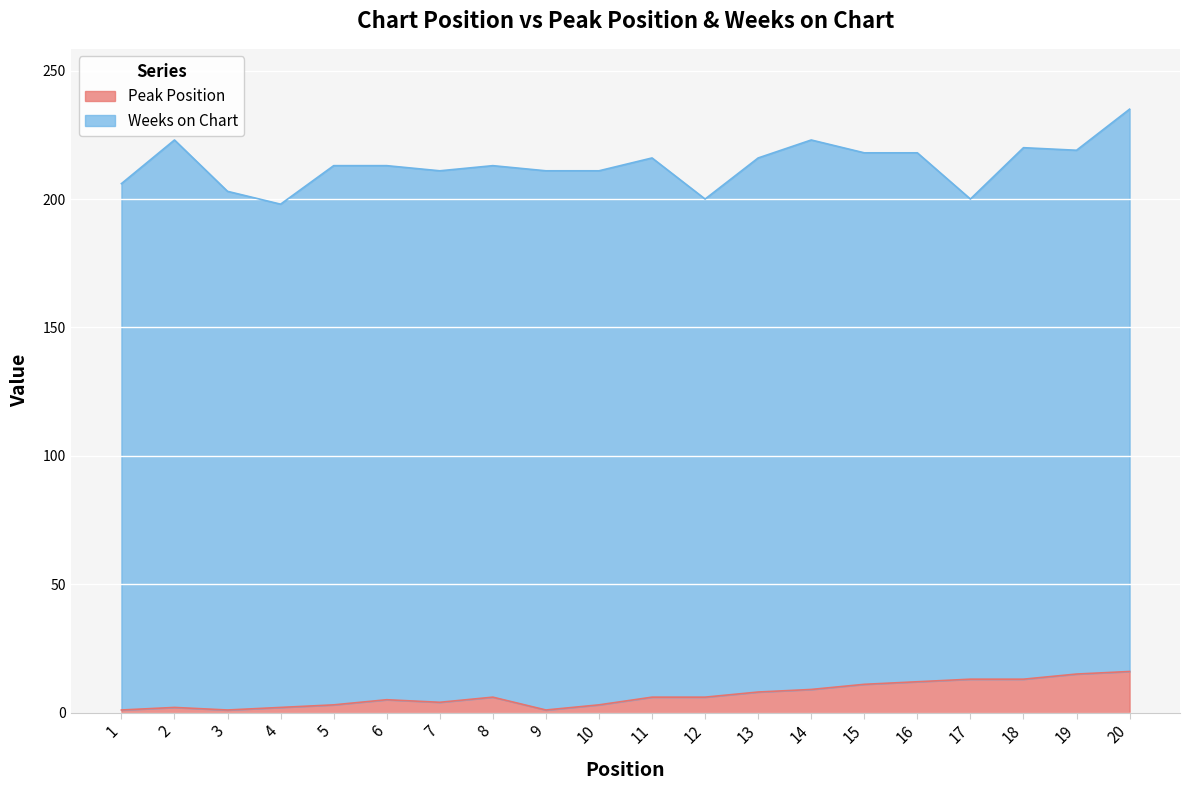

Where is the first local maximum?

2